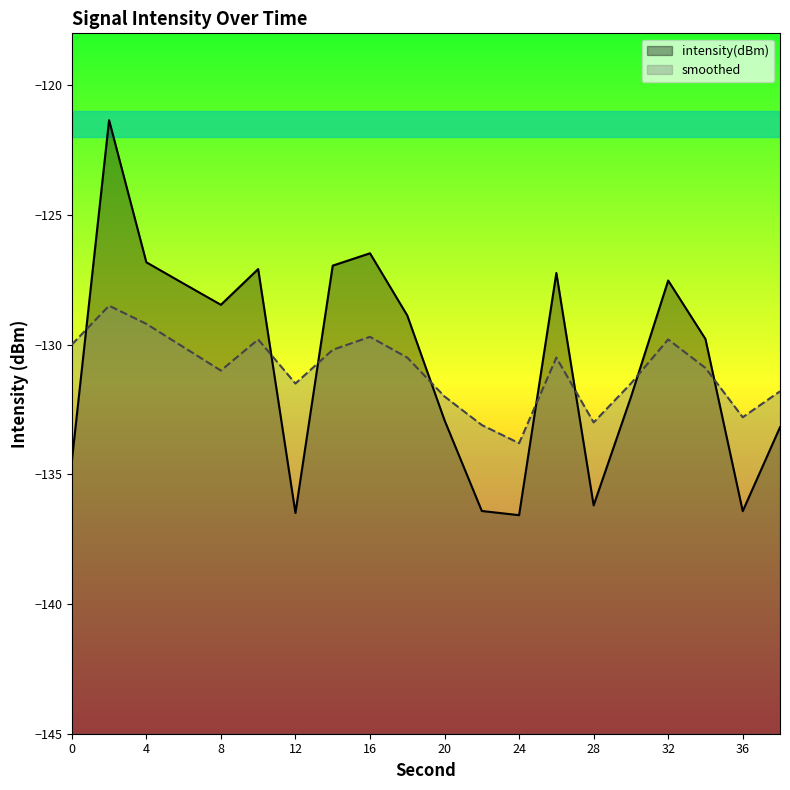

True or false: smoothed has more than 1 points higher than both neighbors.

True